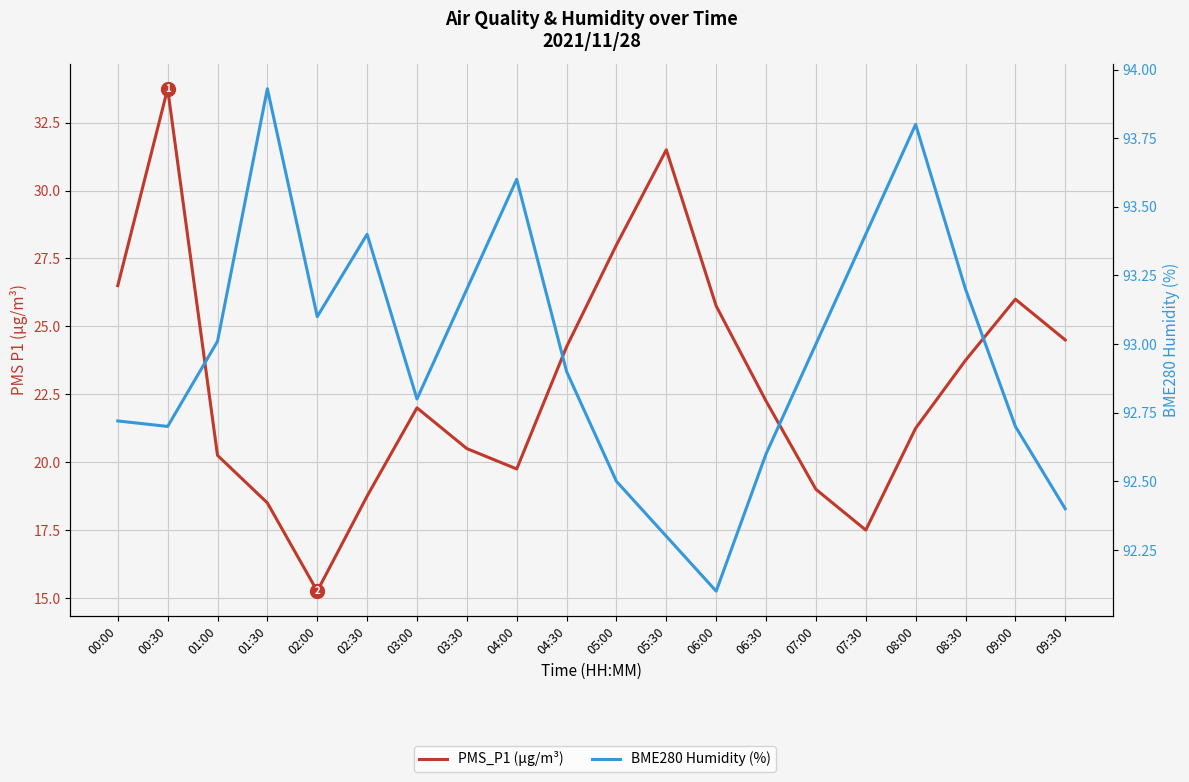

What is the value of the PMS_P1 (µg/m³) point at the 5th from the left?

15.2